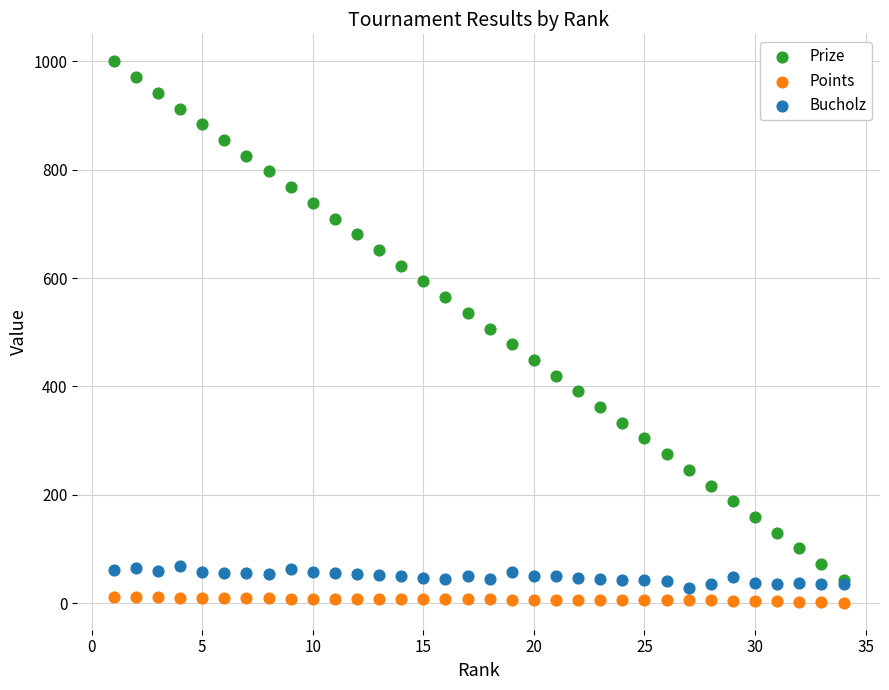

Which series contains the highest Y value?

Prize